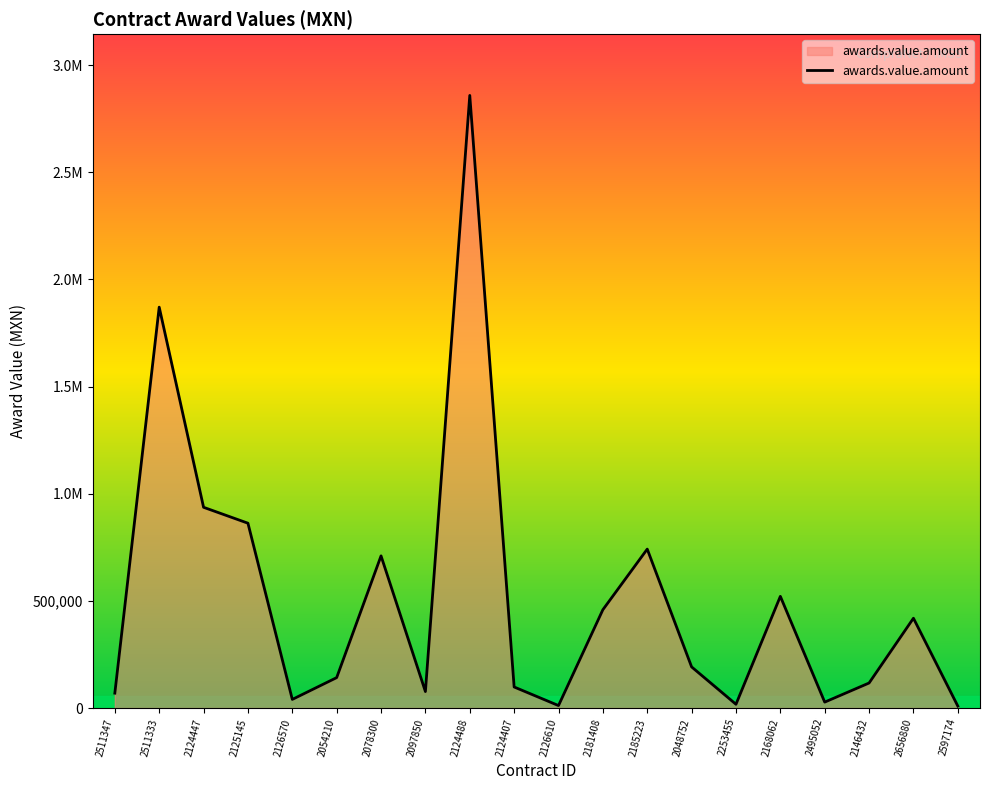

What is the smallest value displayed?

9204.6